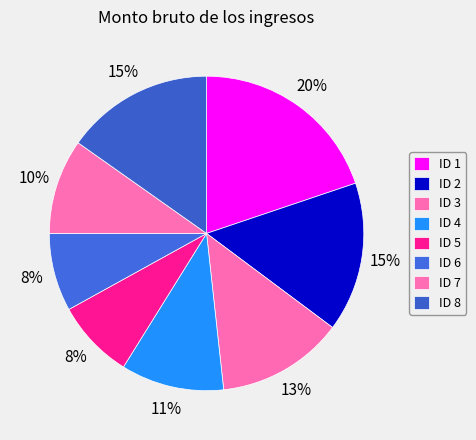

Is there any slice that represents more than half of the pie?

No